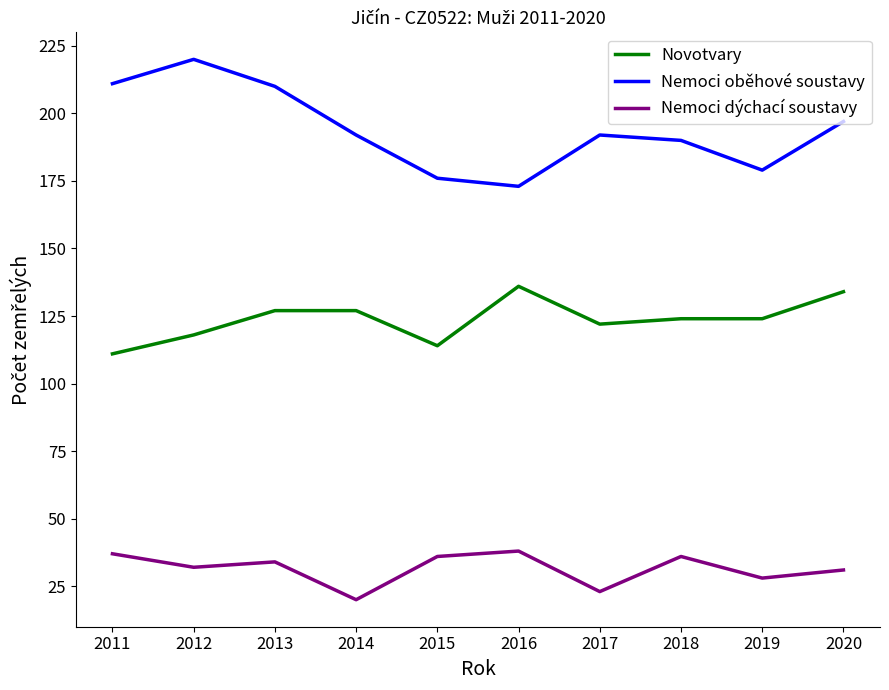

Which series has the largest total across all categories?

Nemoci oběhové soustavy